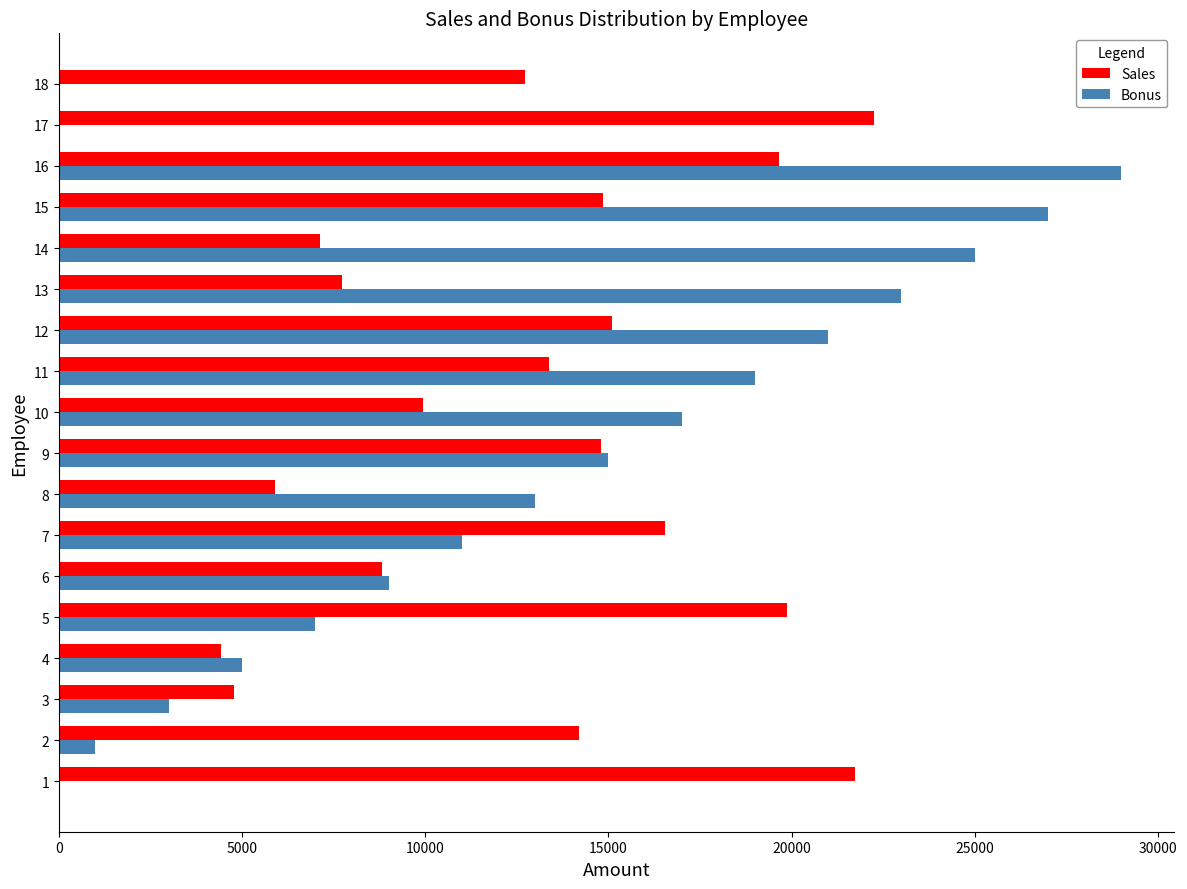

At which category is the sum across all series the highest?

16